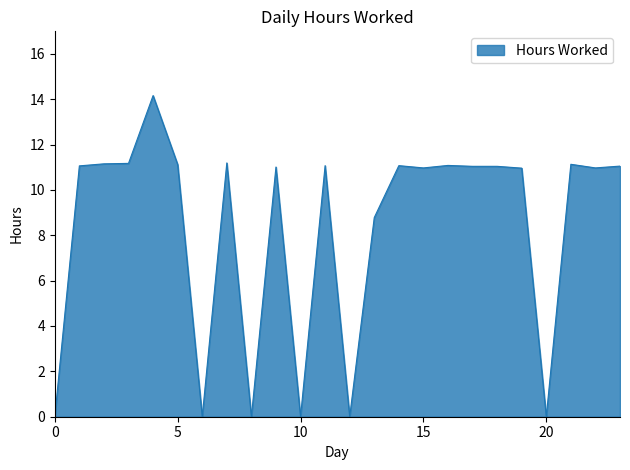

What is the greatest value displayed?

14.2